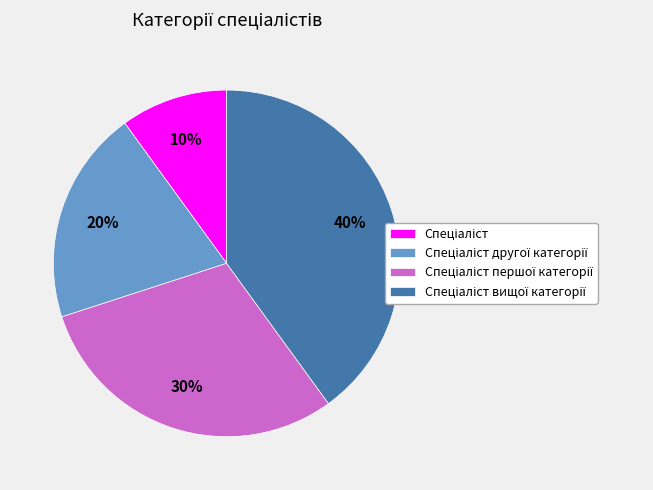

To the nearest percent, what is the difference between the largest and smallest slice percentages?

30%